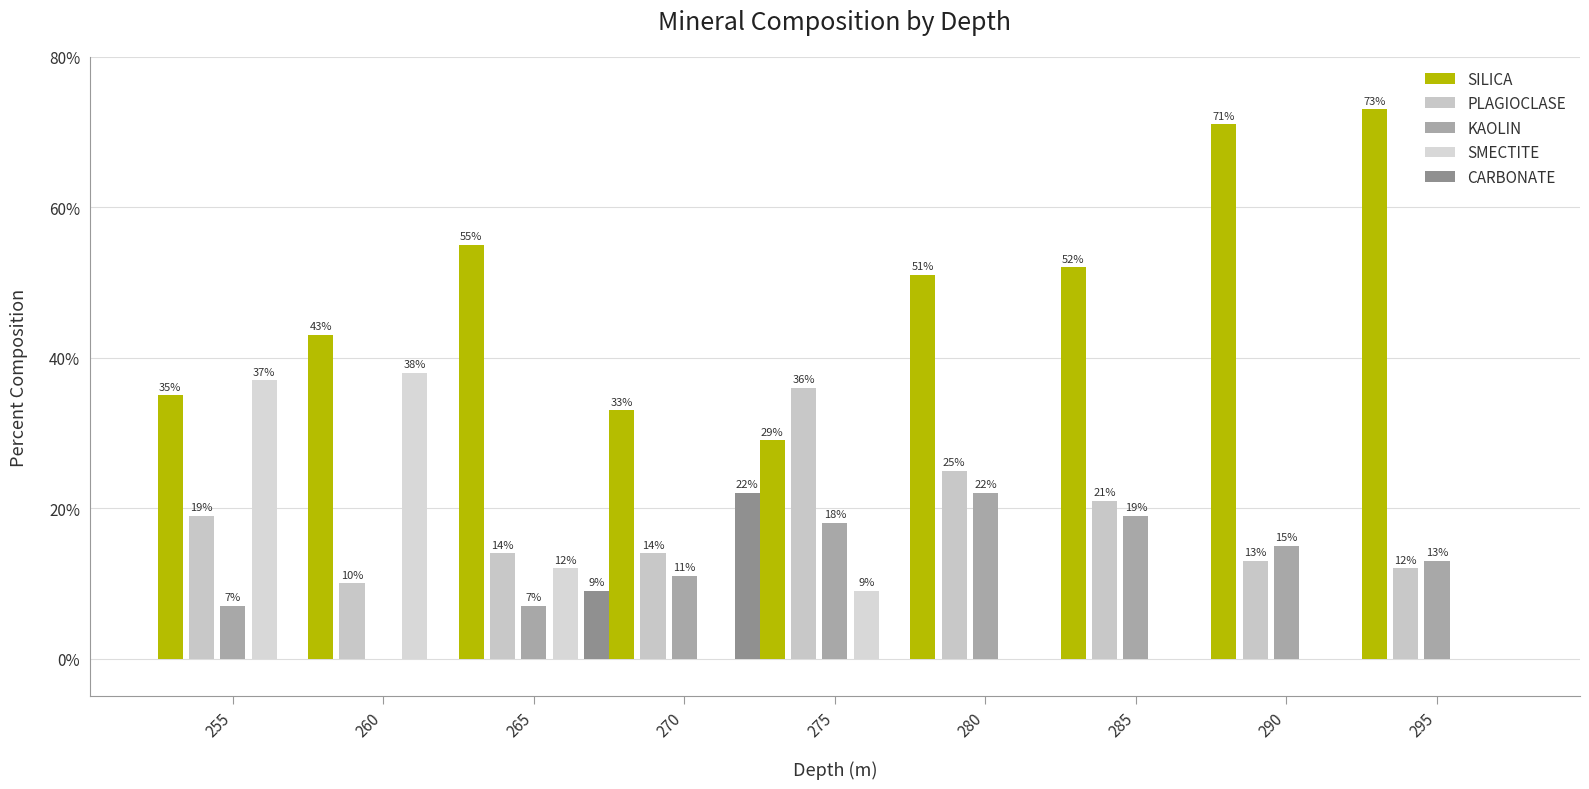

How many series are shown in this chart?

5